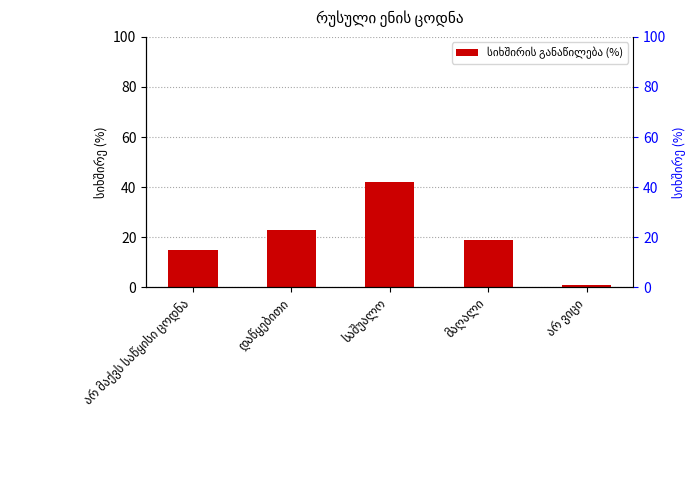

What is the greatest value displayed?

42